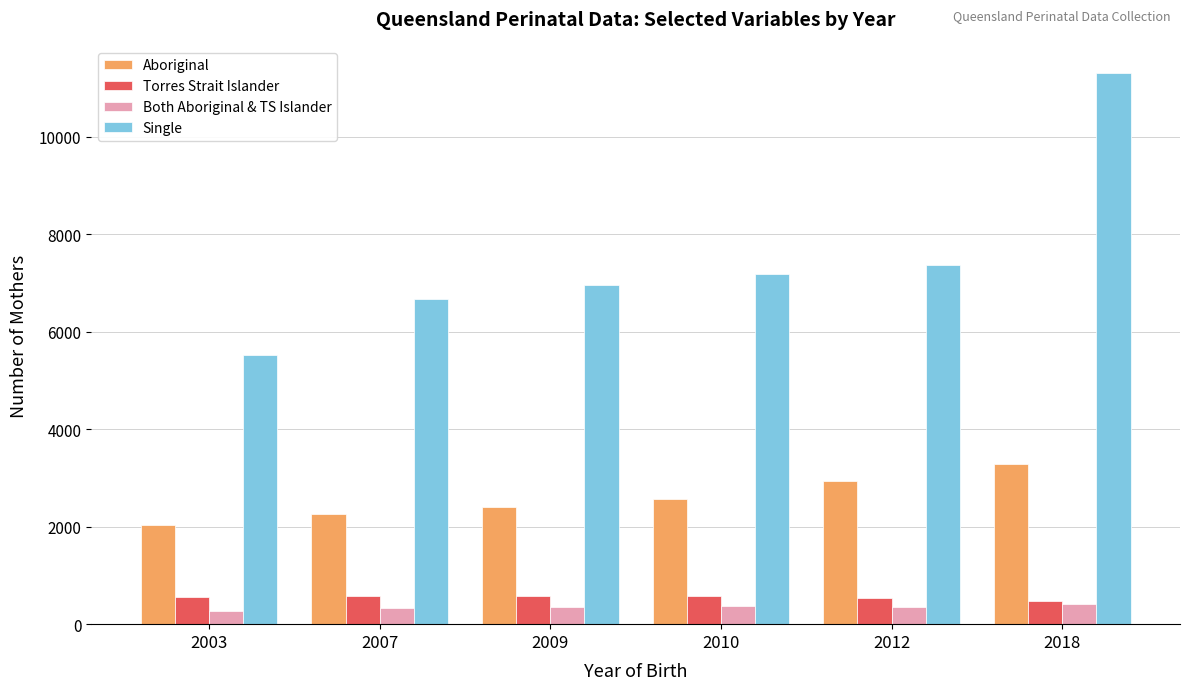

The Aboriginal series shows 3709 at 2010. True or false?

False